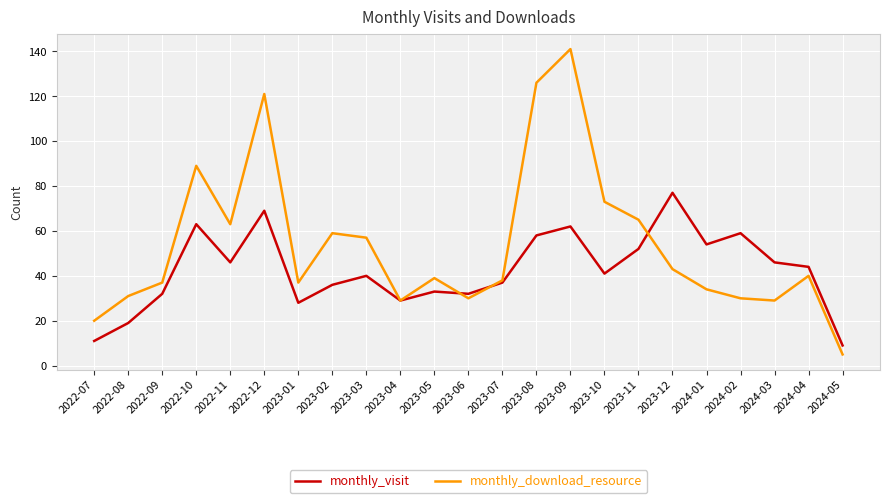

Reading left to right, list all the values displayed in this chart.

monthly_visit: 11	19	32	63	46	69	28	36	40	29	33	32	37	58	62	41	52	77	54	59	46	44	9
monthly_download_resource: 20	31	37	89	63	121	37	59	57	29	39	30	38	126	141	73	65	43	34	30	29	40	5